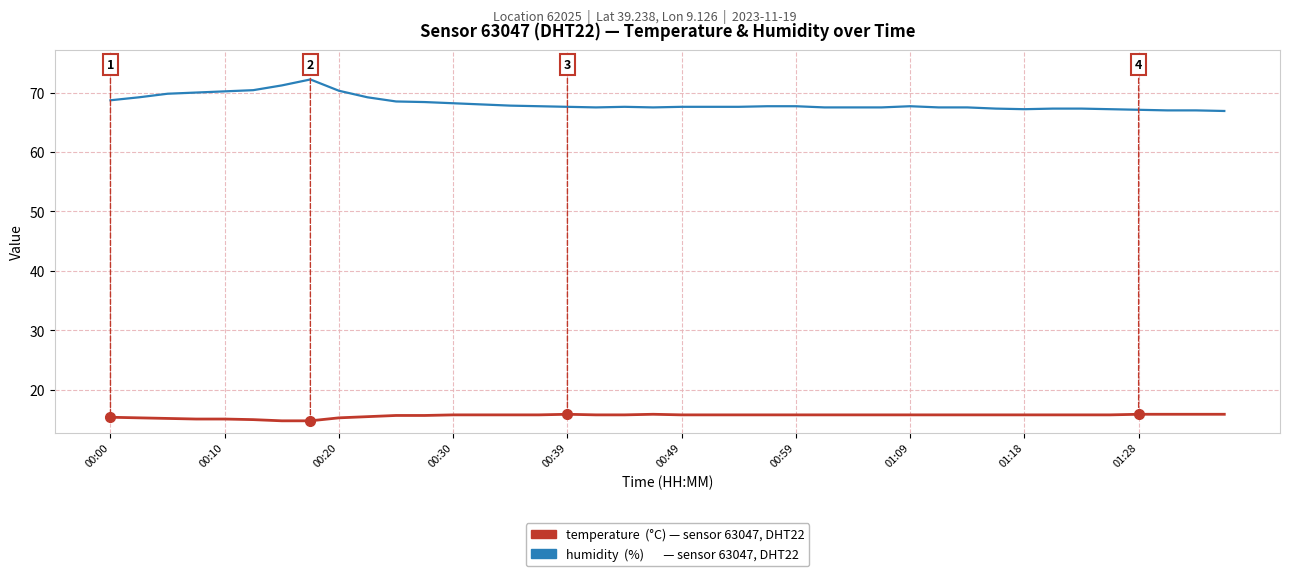

What is the minimum value shown in the chart?

14.8